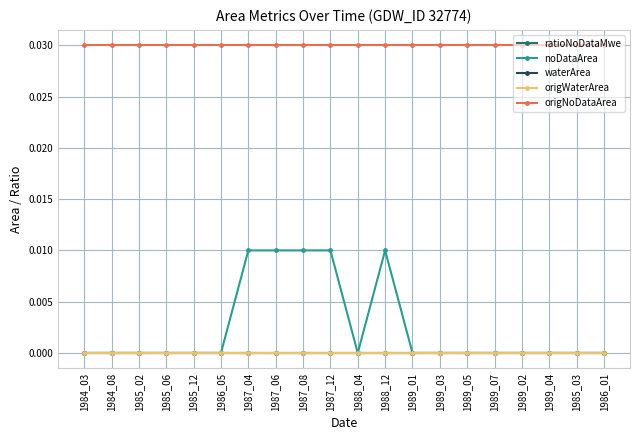

How many lines are shown in the chart?

5